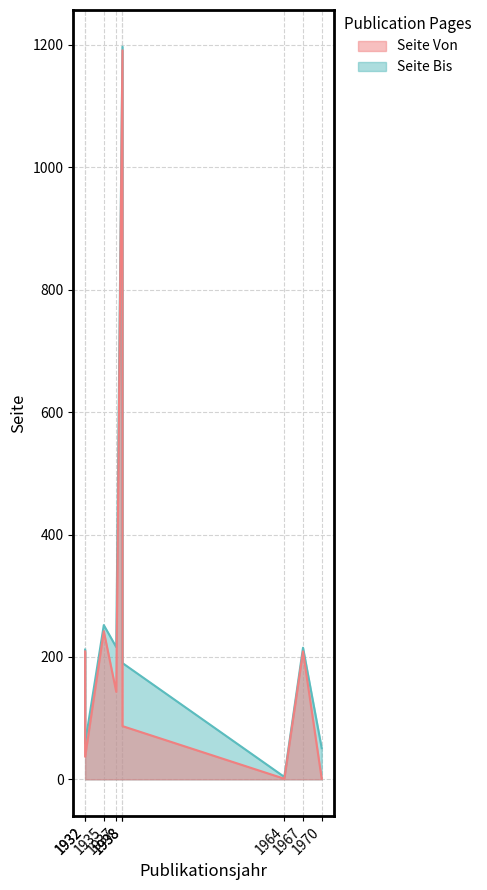

What is the difference between the maximum and minimum values in the Seite Von series?

1190